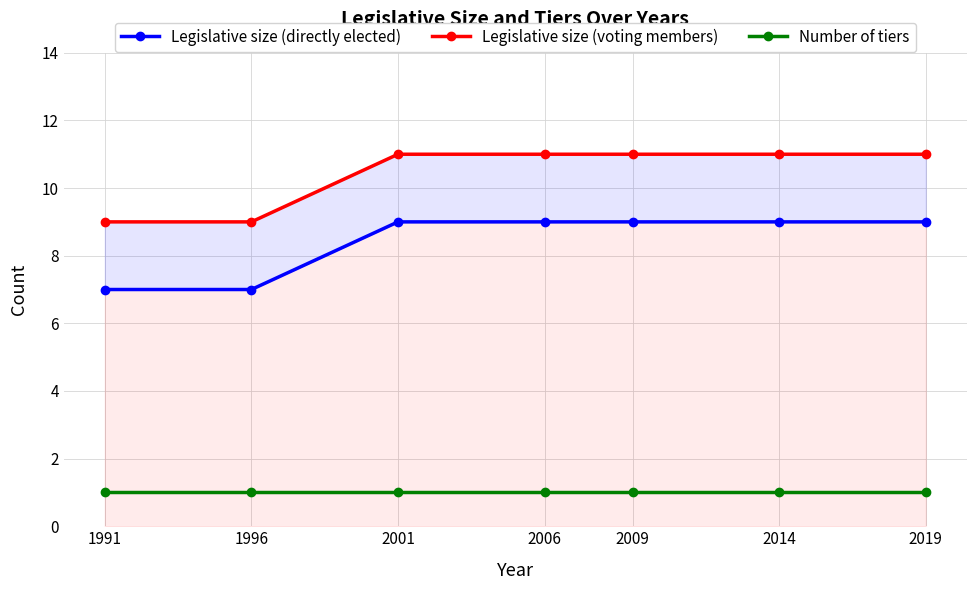

Does the chart display data point markers on the line(s)?

Yes